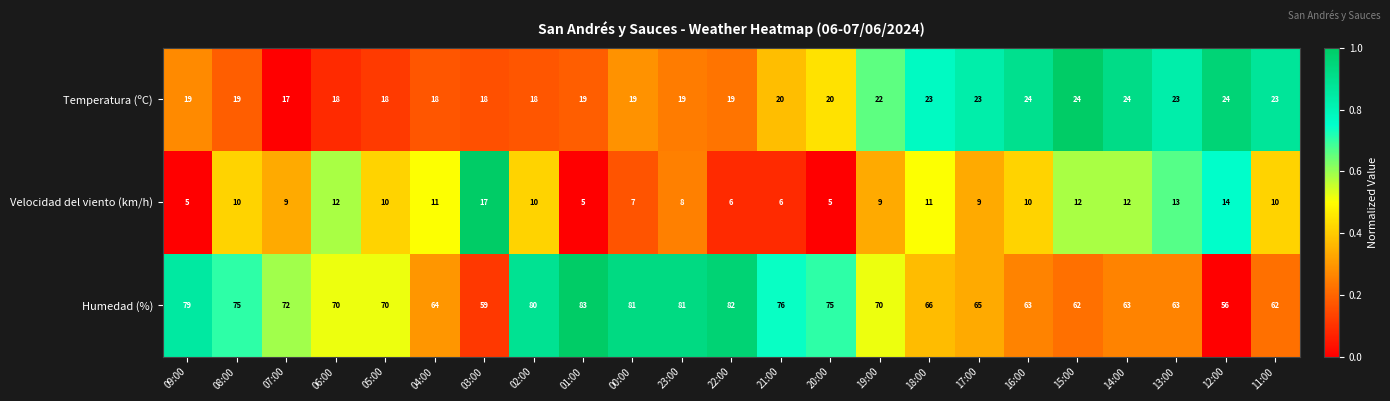

The value of Velocidad del viento (km/h) at 05:00 is 10. True or false?

True